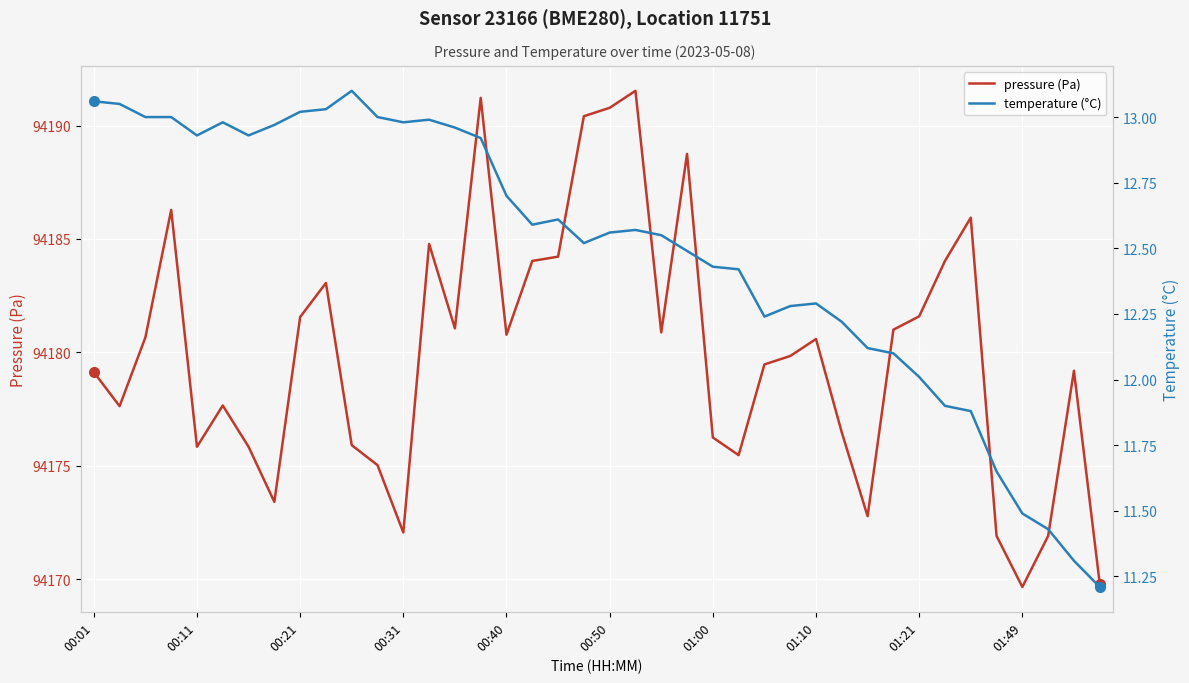

At how many categories does at least one series exceed 12713?

40